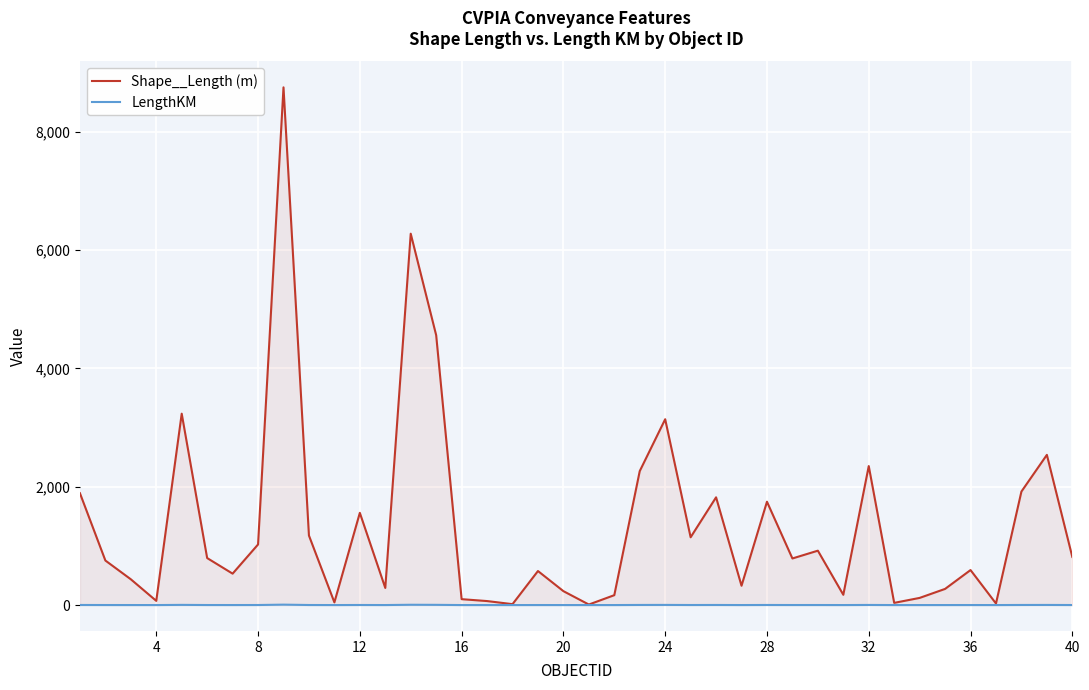

Which series has the largest total across all categories?

Shape__Length (m)